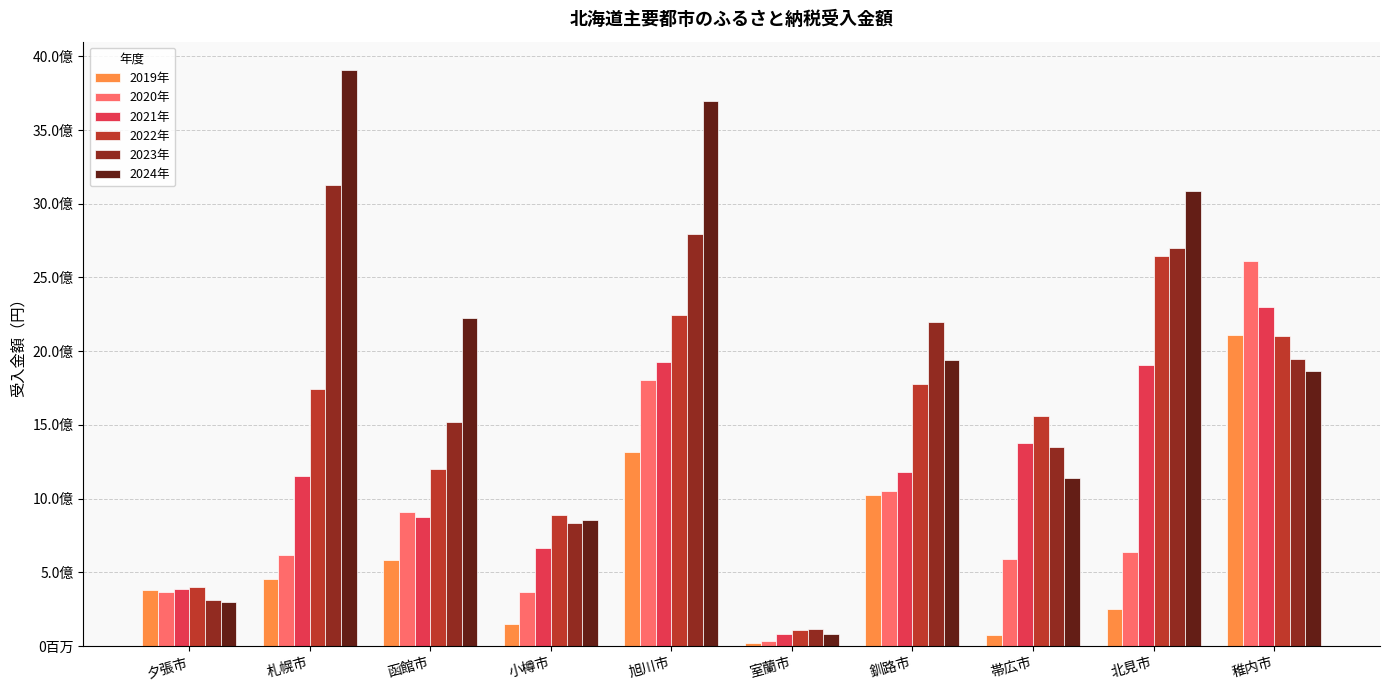

What is the lowest value of the 2021年 series?

79265503